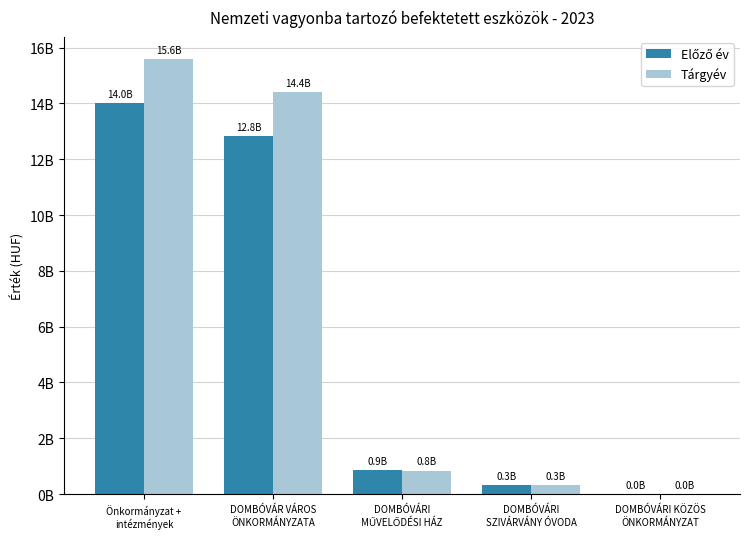

What is the minimum value shown in the chart?

7282303